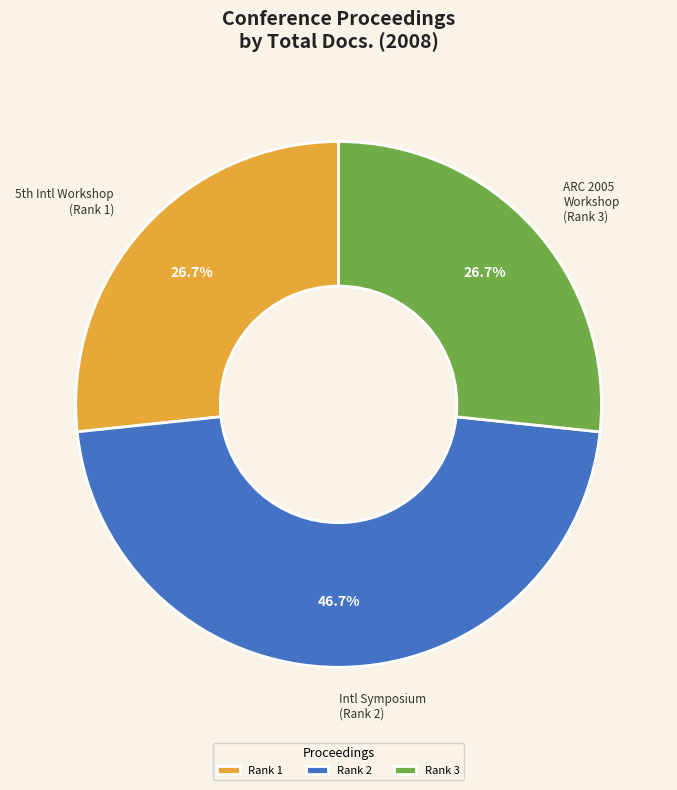

What portion of the pie excludes Intl Symposium (Rank 2)?

53.3%